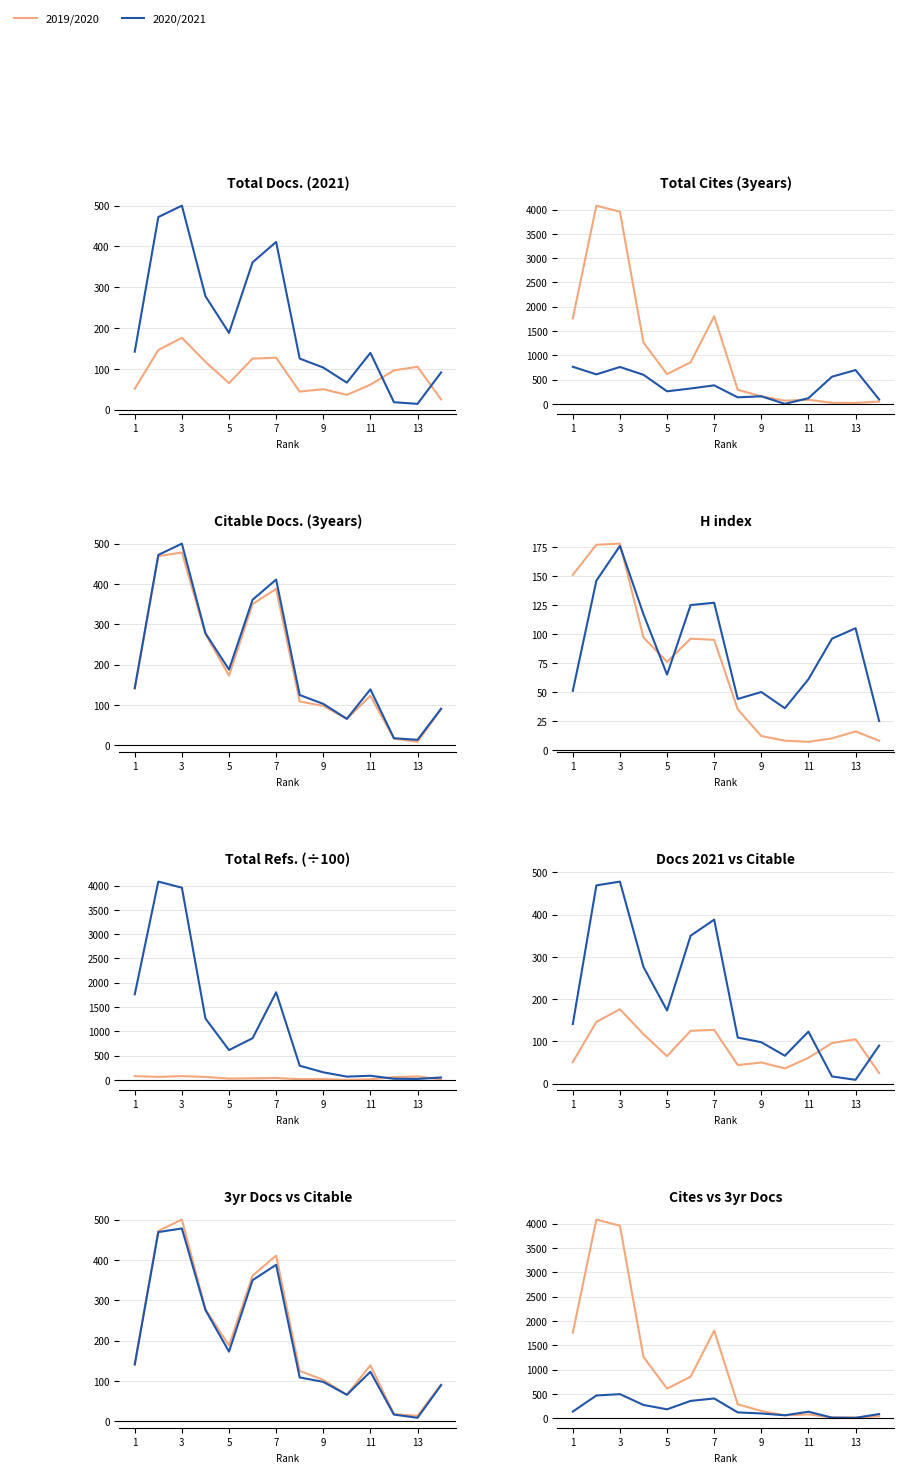

Where does the 2019/2020 series first go above 613?

1